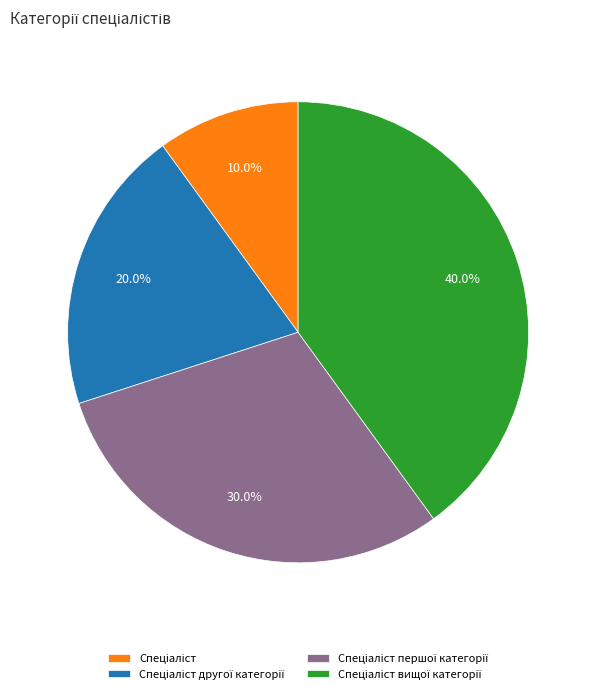

Is there a majority slice in this chart?

No